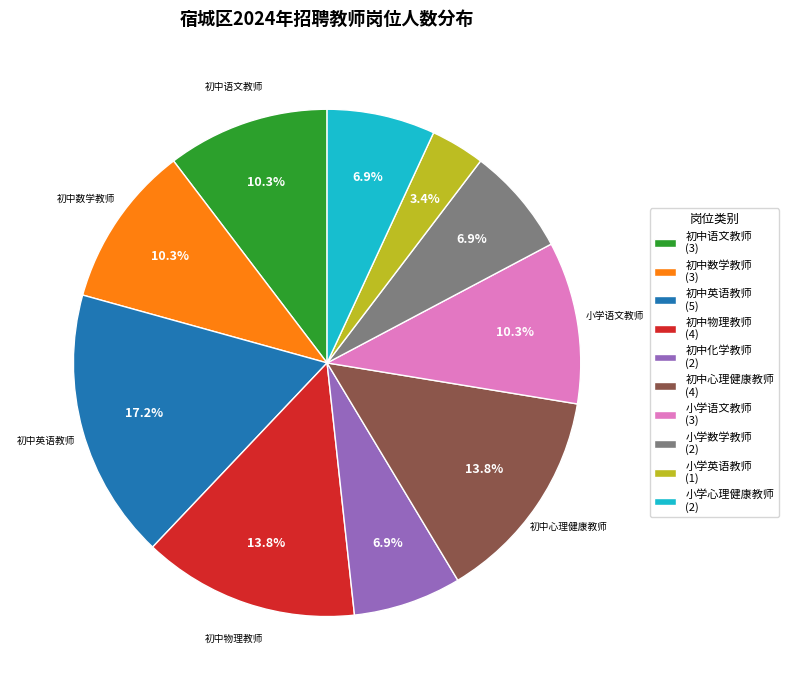

Does 初中英语教师 represent more than half of the total?

No